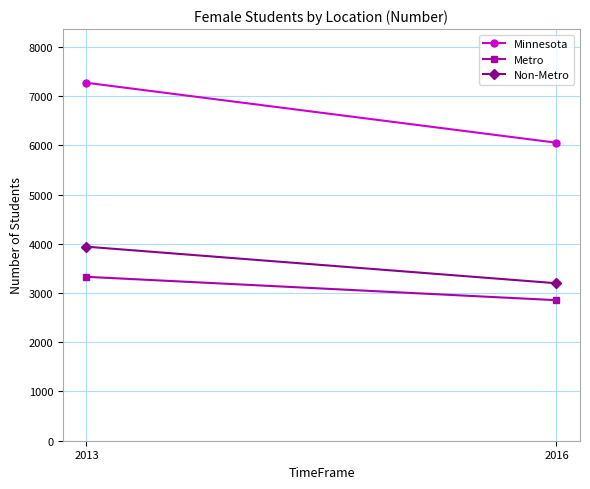

At which label is Minnesota closest to 6663?

2013